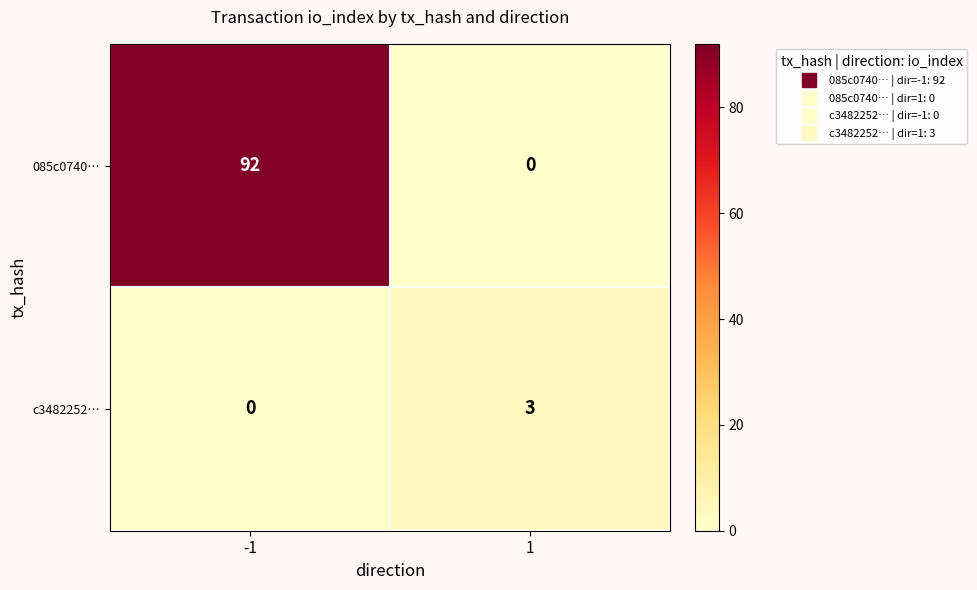

What is the sum of all 085c0740… values?

92